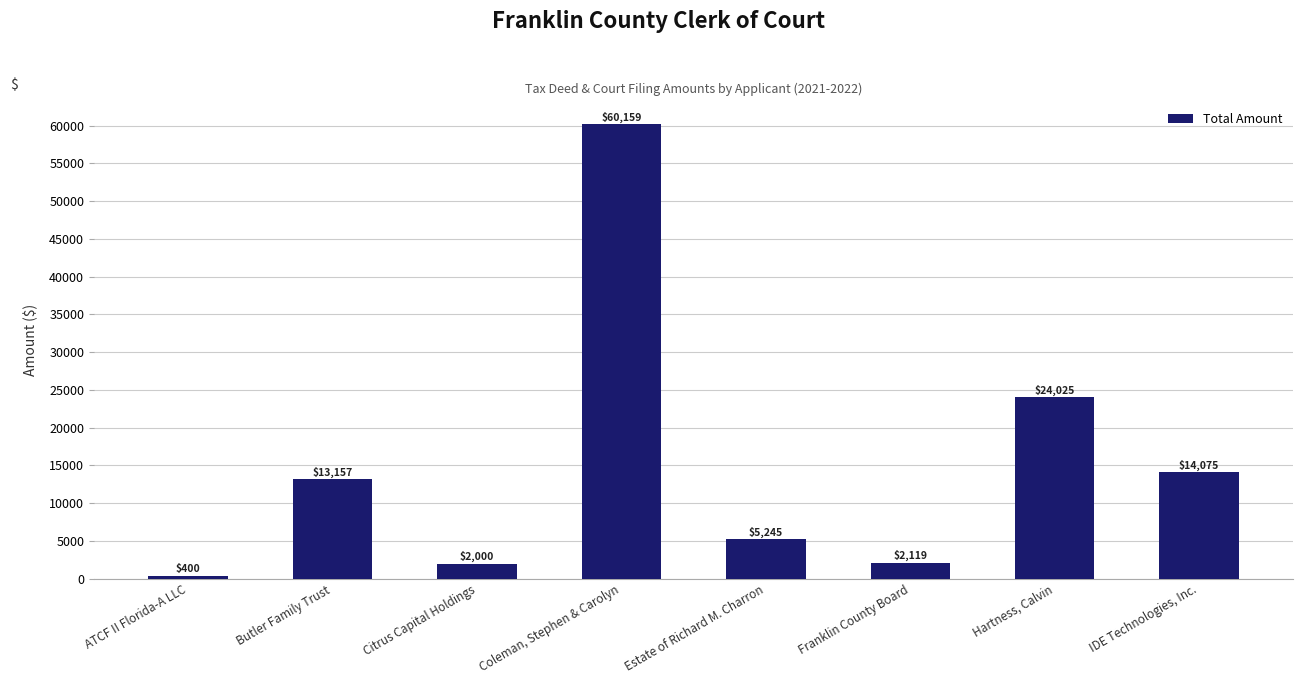

What is the change in value from ATCF II Florida-A LLC to IDE Technologies, Inc.?

+13675.3